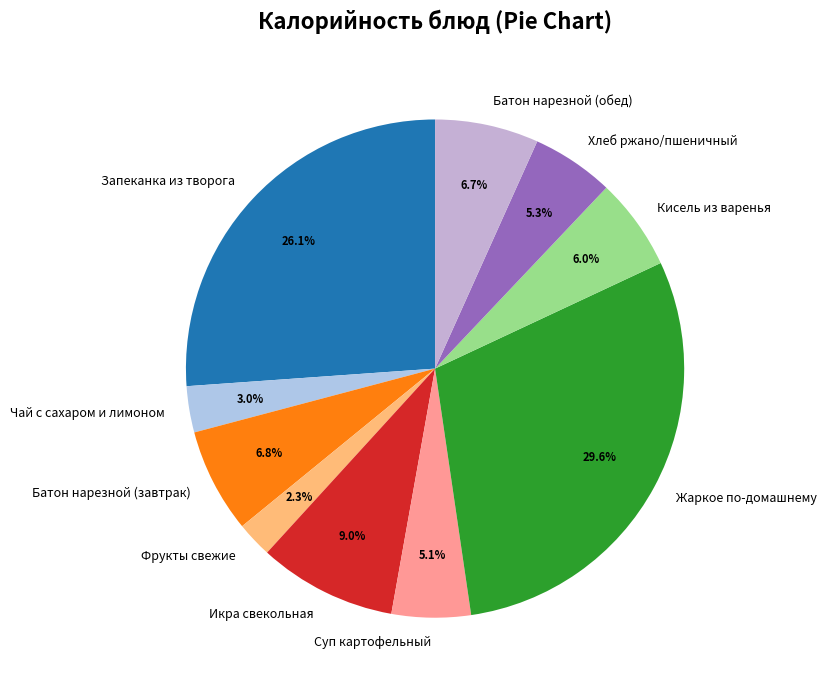

Which slice is the smallest?

Фрукты свежие